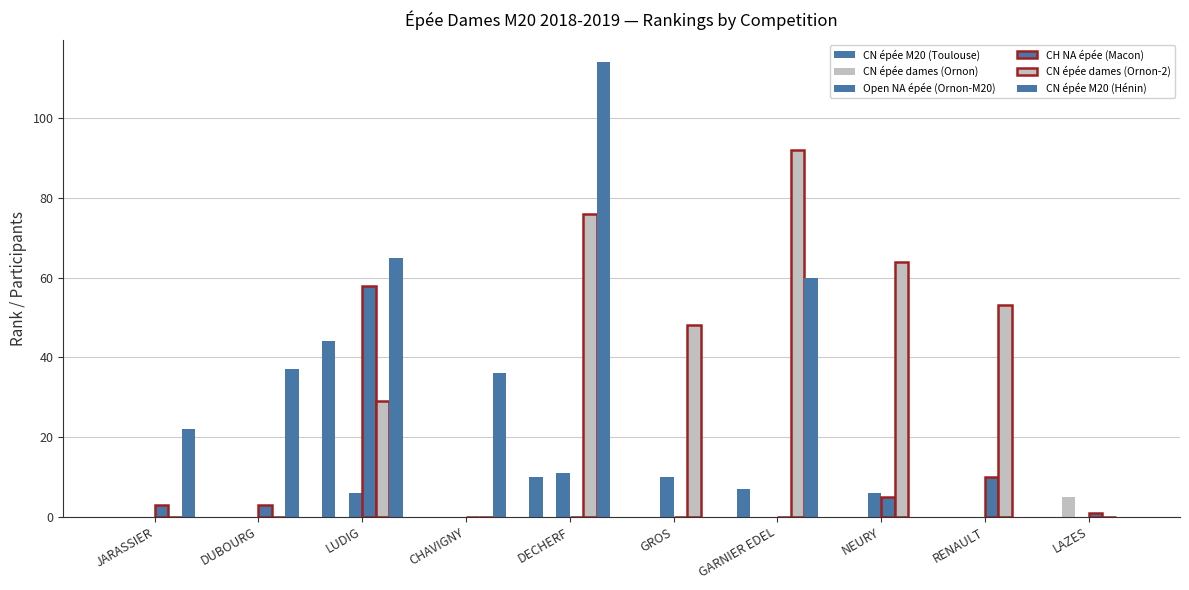

Count the number of categories in the chart.

10